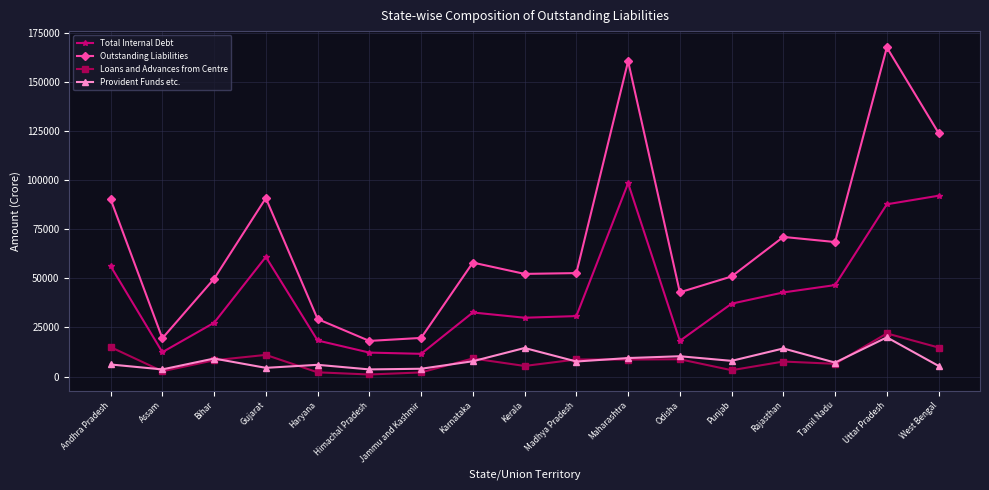

How many values in the Outstanding Liabilities series are below 52731?

8